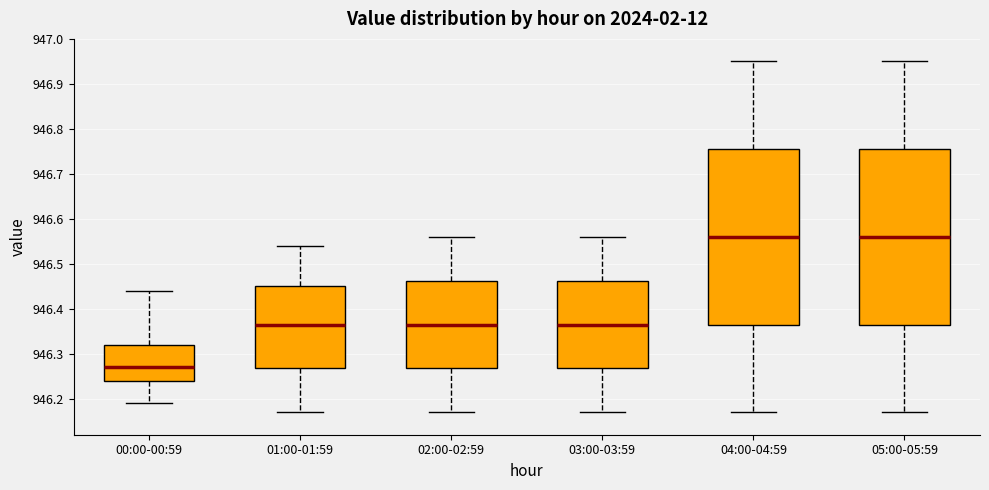

Reading left to right, read every box against the y-axis: the position of its median line, the range the box covers, and the ends of its whiskers. The values are not printed on the chart, so give them approximately, as read against the axis.

00:00-00:59: median 946.27, box 946.24 to 946.32, whiskers 946.19 to 946.44
01:00-01:59: median 946.37, box 946.27 to 946.45, whiskers 946.17 to 946.54
02:00-02:59: median 946.37, box 946.27 to 946.46, whiskers 946.17 to 946.56
03:00-03:59: median 946.37, box 946.27 to 946.46, whiskers 946.17 to 946.56
04:00-04:59: median 946.56, box 946.37 to 946.76, whiskers 946.17 to 946.95
05:00-05:59: median 946.56, box 946.37 to 946.76, whiskers 946.17 to 946.95